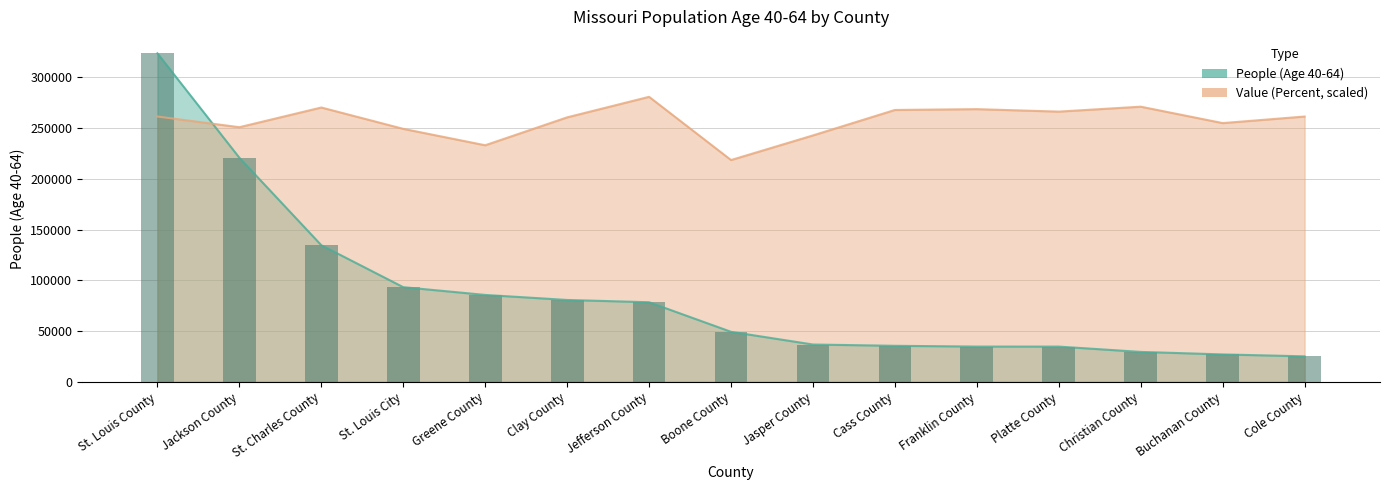

Reading right to left, extract all data points from this chart.

People (Age 40-64): Cole County=25022.0	Buchanan County=26915.0	Christian County=29387.0	Platte County=34628.0	Franklin County=34653.0	Cass County=35408.0	Jasper County=36678.0	Boone County=49201.0	Jefferson County=78357.0	Clay County=80609.0	Greene County=85570.0	St. Louis City=93219.0	St. Charles County=134583.0	Jackson County=220828.0	St. Louis County=323786.0
Value (Percent): Cole County=261457.2	Buchanan County=254981.5	Christian County=271170.8	Platte County=266314.0	Franklin County=268742.4	Cass County=267932.9	Jasper County=242839.5	Boone County=218555.5	Jefferson County=280884.4	Clay County=260647.7	Greene County=233125.9	St. Louis City=249315.2	St. Charles County=270361.3	Jackson County=250934.1	St. Louis County=261457.2